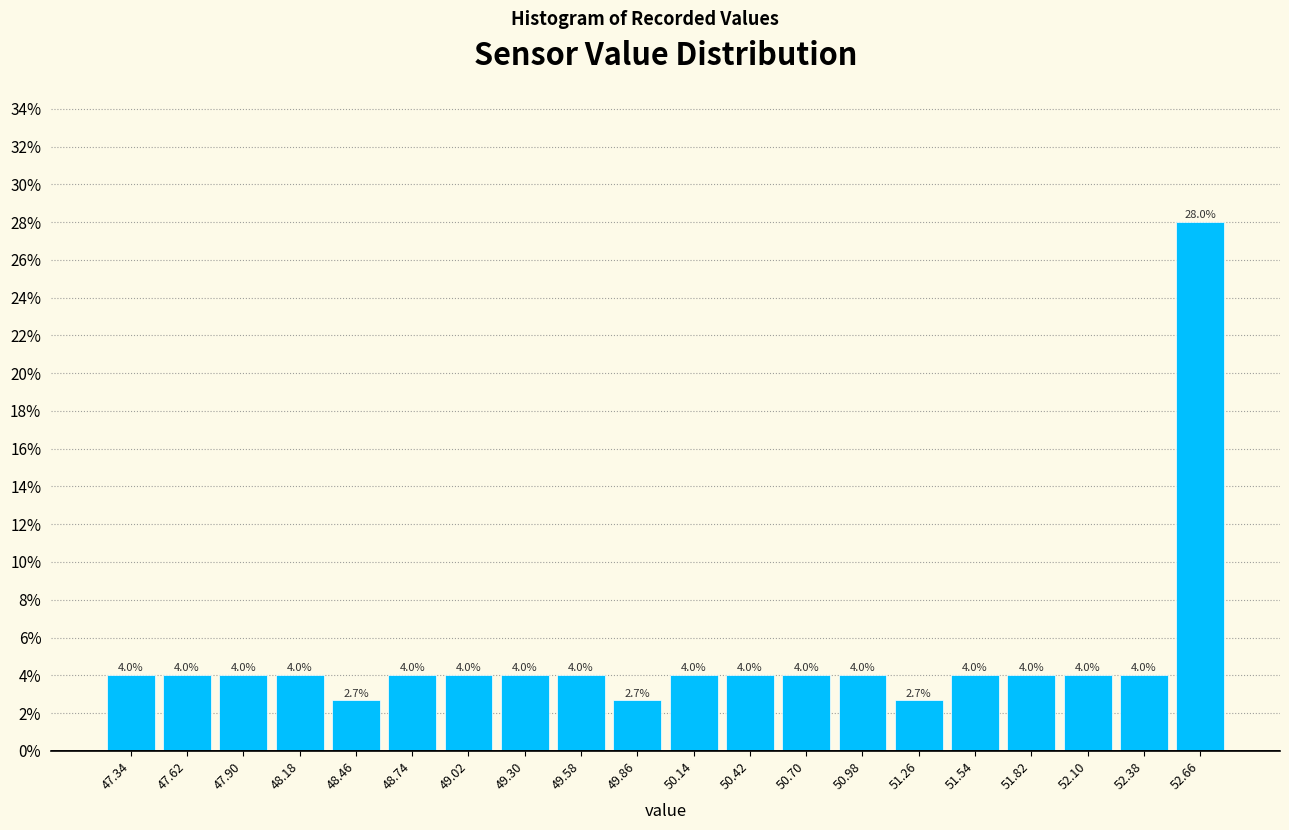

What is the height of the bar covering 47.48 to 47.76 on the x-axis? The bar edges are not printed on the chart, so give them approximately, as read against the axis.

4.0